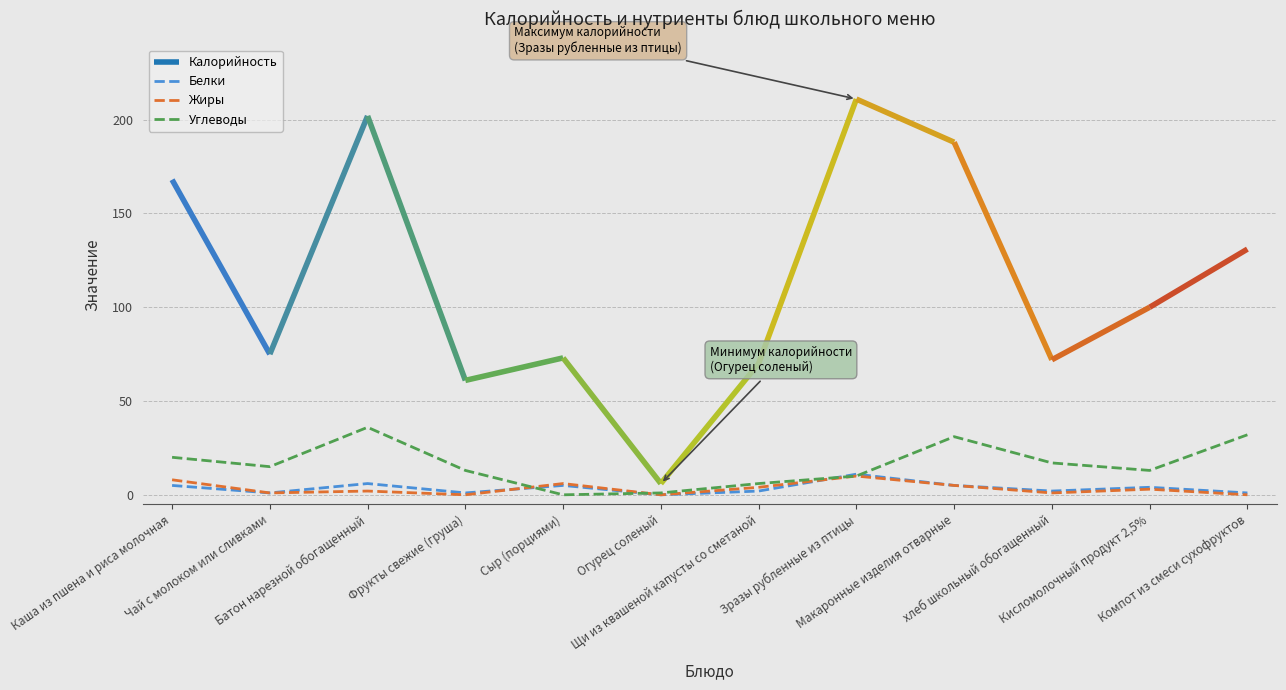

What is the average value of the Углеводы series?

16